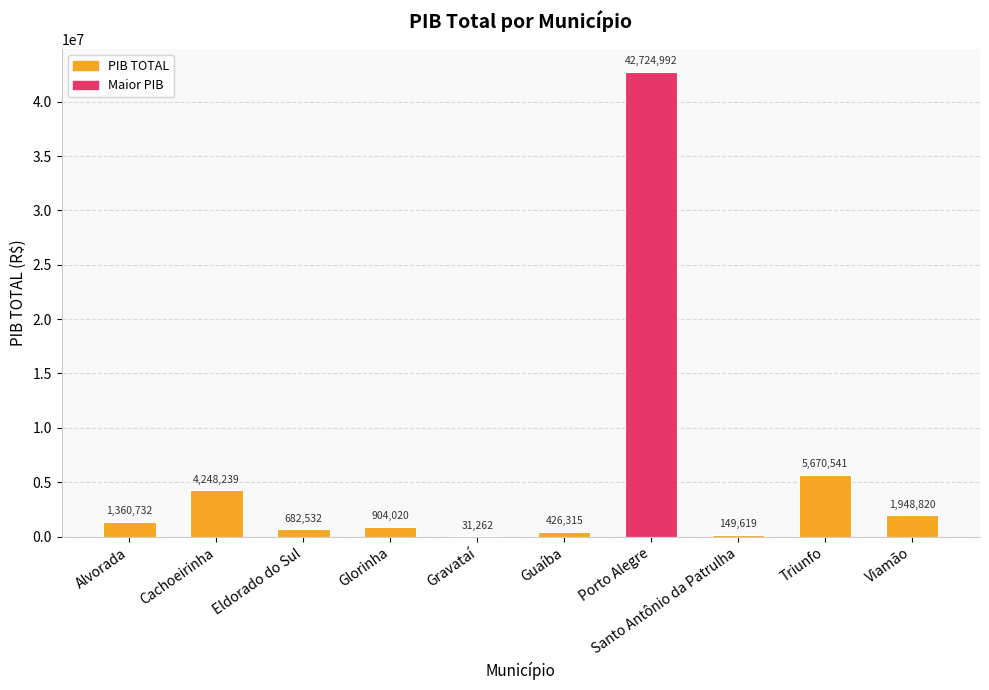

What is the sum of the values at Guaíba and Santo Antônio da Patrulha?

575933.6